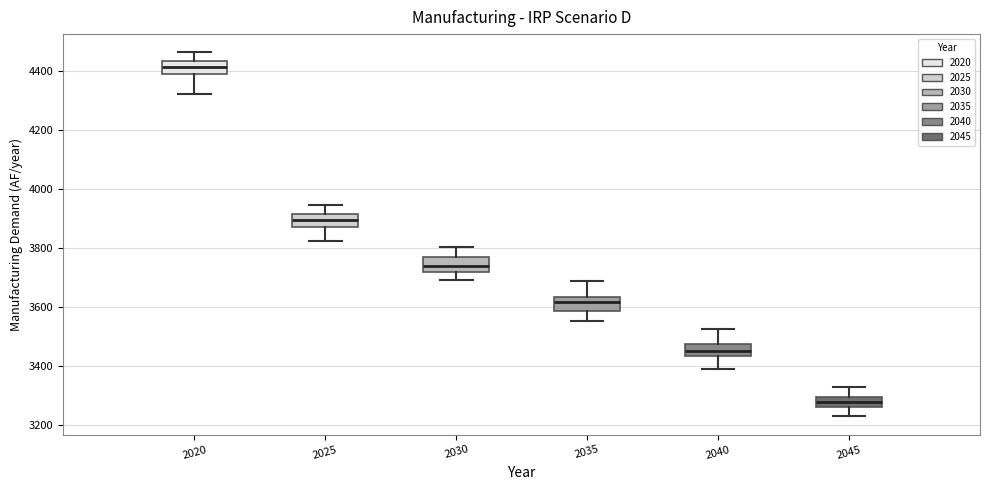

Reading left to right, read every box against the y-axis: the position of its median line, the range the box covers, and the ends of its whiskers. The values are not printed on the chart, so give them approximately, as read against the axis.

2020: median 4420, box 4380 to 4440, whiskers 4320 to 4460
2025: median 3900, box 3880 to 3920, whiskers 3820 to 3940
2030: median 3740, box 3720 to 3760, whiskers 3680 to 3800
2035: median 3620, box 3580 to 3640, whiskers 3560 to 3680
2040: median 3440 (inside the box), box 3440 to 3480, whiskers 3380 to 3520
2045: median 3280, box 3260 to 3300, whiskers 3220 to 3320